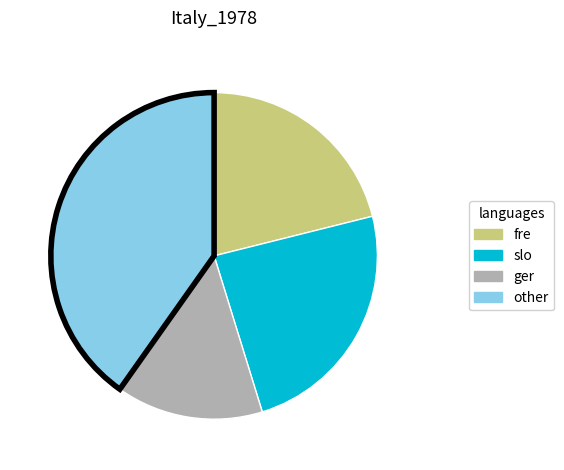

Count the number of slices in the pie.

4